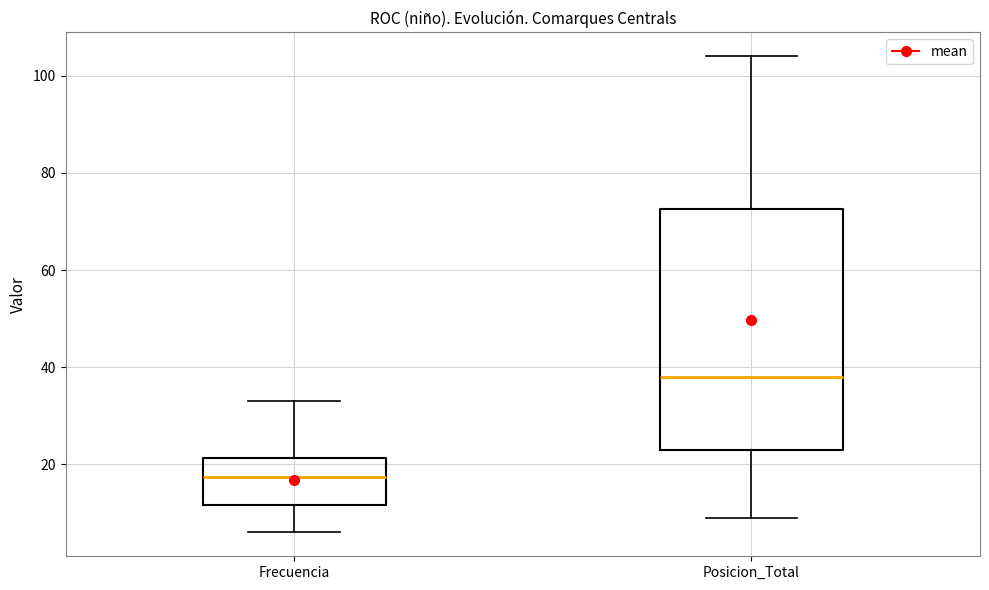

Reading left to right, transcribe this box plot: for each box, give where its median line is, the range the box spans, and where its two whiskers end, as read against the y-axis. The values are not printed on the chart, so give them approximately, as read against the axis.

Frecuencia: median 18, box 12 to 22, whiskers 6 to 34
Posicion_Total: median 38, box 24 to 72, whiskers 10 to 104